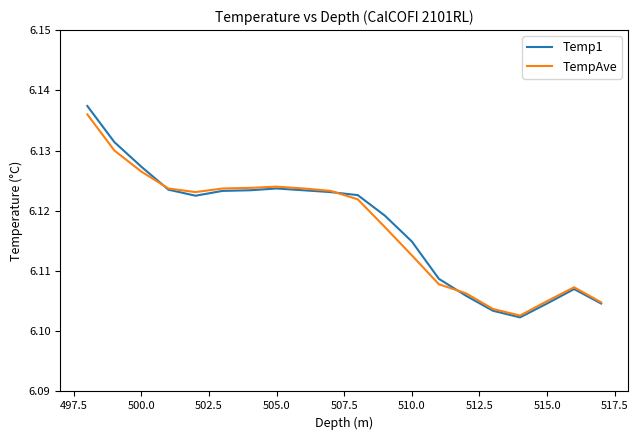

Reading left to right, what are all the values shown in this chart?

Temp1: 6.1	6.1	6.1	6.1	6.1	6.1	6.1	6.1	6.1	6.1	6.1	6.1	6.1	6.1	6.1	6.1	6.1	6.1	6.1	6.1
TempAve: 6.1	6.1	6.1	6.1	6.1	6.1	6.1	6.1	6.1	6.1	6.1	6.1	6.1	6.1	6.1	6.1	6.1	6.1	6.1	6.1